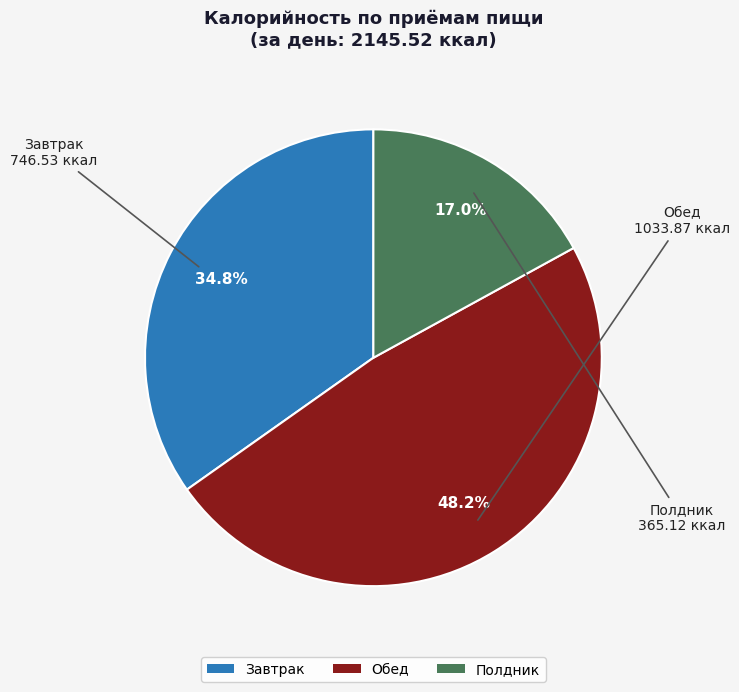

Is there a majority slice in this chart?

No